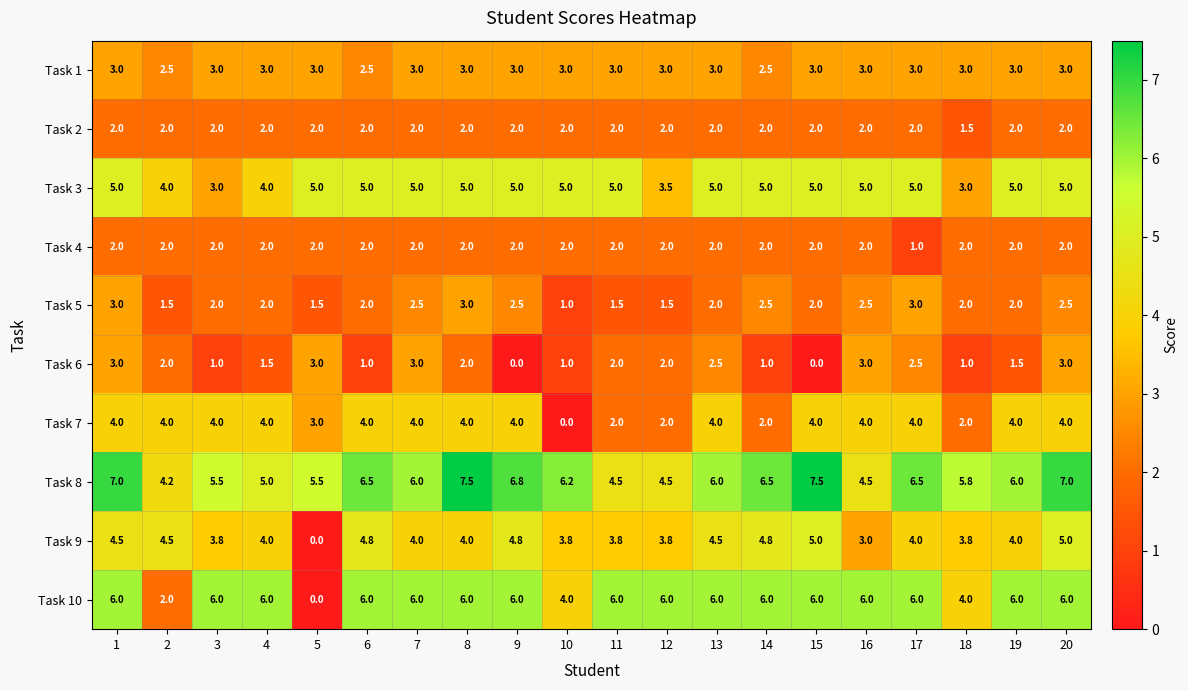

What is the average value of the Task 10 series?

5.3